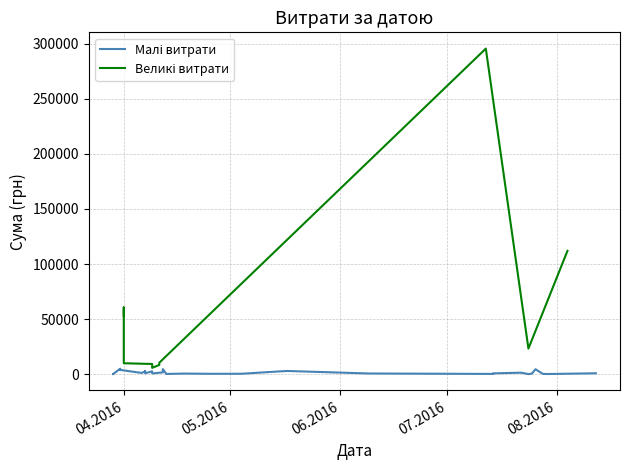

List the labels in order of value, largest first.

12.07.2016, 04.08.2016, 01.04.2016, 01.04.2016, 24.07.2016, 11.04.2016, 01.04.2016, 09.04.2016, 11.04.2016, 09.04.2016, 31.03.2016, 12.04.2016, 26.07.2016, 31.03.2016, 31.03.2016, 17.05.2016, 07.04.2016, 09.04.2016, 07.04.2016, 12.04.2016, 22.07.2016, 06.04.2016, 12.08.2016, 07.04.2016, 14.07.2016, 09.08.2016, 09.04.2016, 09.06.2016, 25.07.2016, 18.04.2016, 04.05.2016, 28.07.2016, 25.04.2016, 14.07.2016, 13.04.2016, 29.03.2016, 29.07.2016, 29.03.2016, 29.03.2016, 24.07.2016